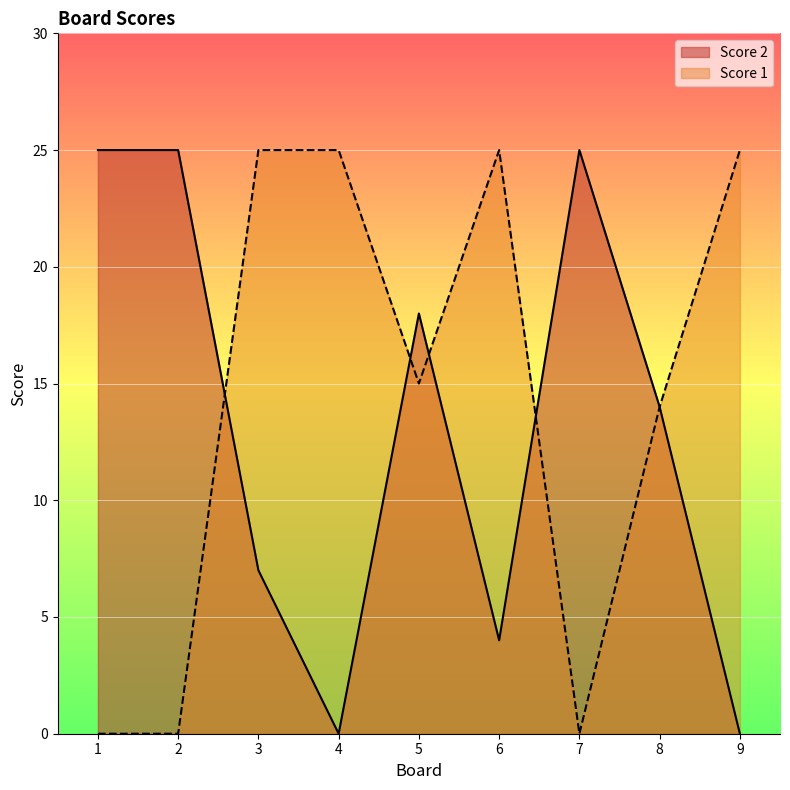

Reading left to right, transcribe all the data shown in this chart.

Score 2: 25	25	7	0	18	4	25	14	0
Score 1: 0	0	25	25	15	25	0	14	25